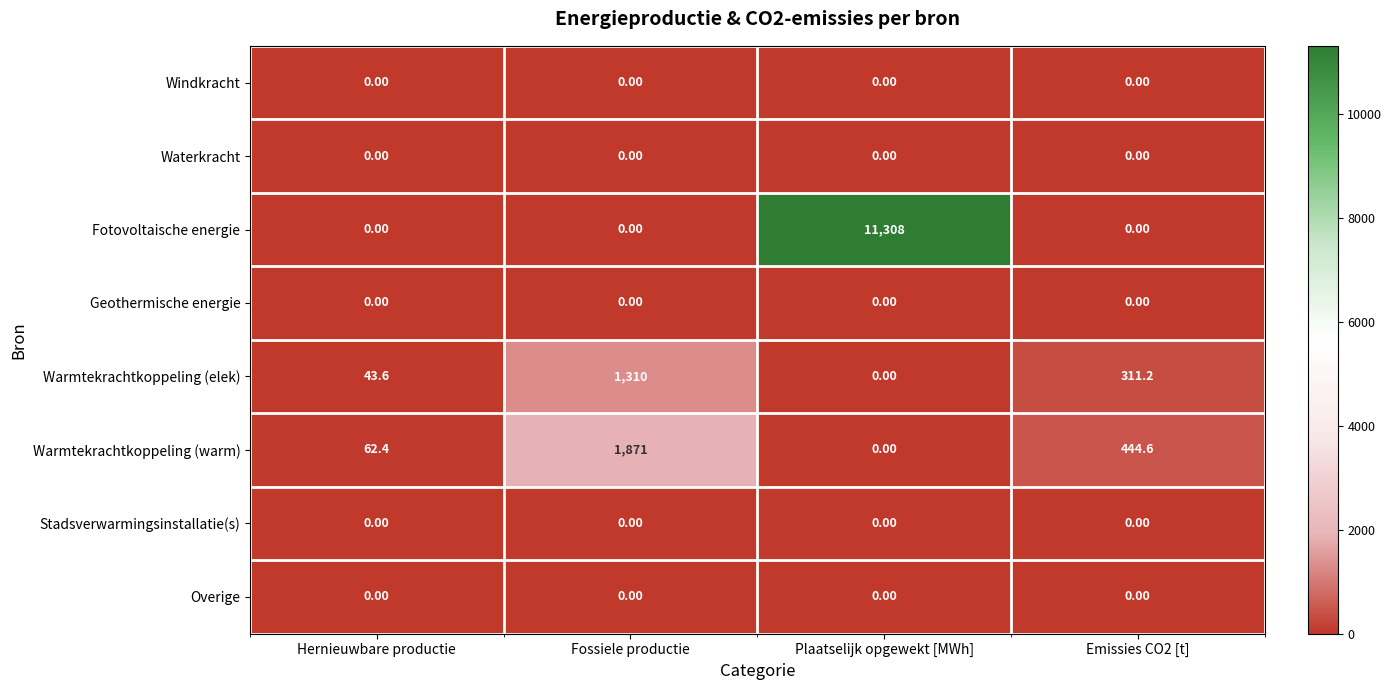

At which label does Warmtekrachtkoppeling (elek) reach its minimum?

Plaatselijk opgewekt [MWh]